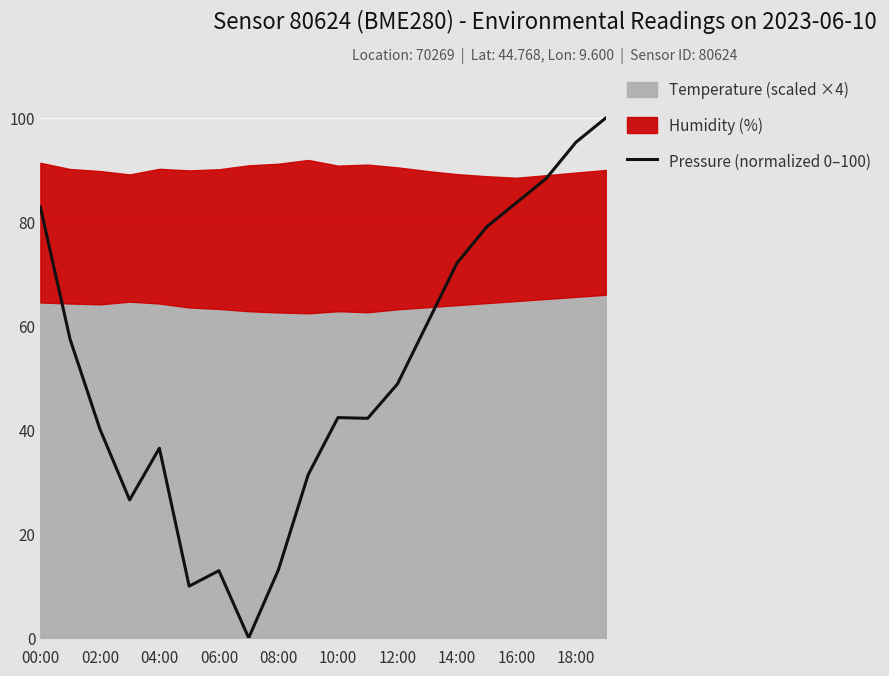

Reading left to right, extract all data points from this chart.

82.9	57.4	40.2	26.5	36.5	10.0	12.9	0.0	13.1	31.4	42.4	42.2	48.8	60.5	72.1	79.1	83.7	88.4	95.3	100.0